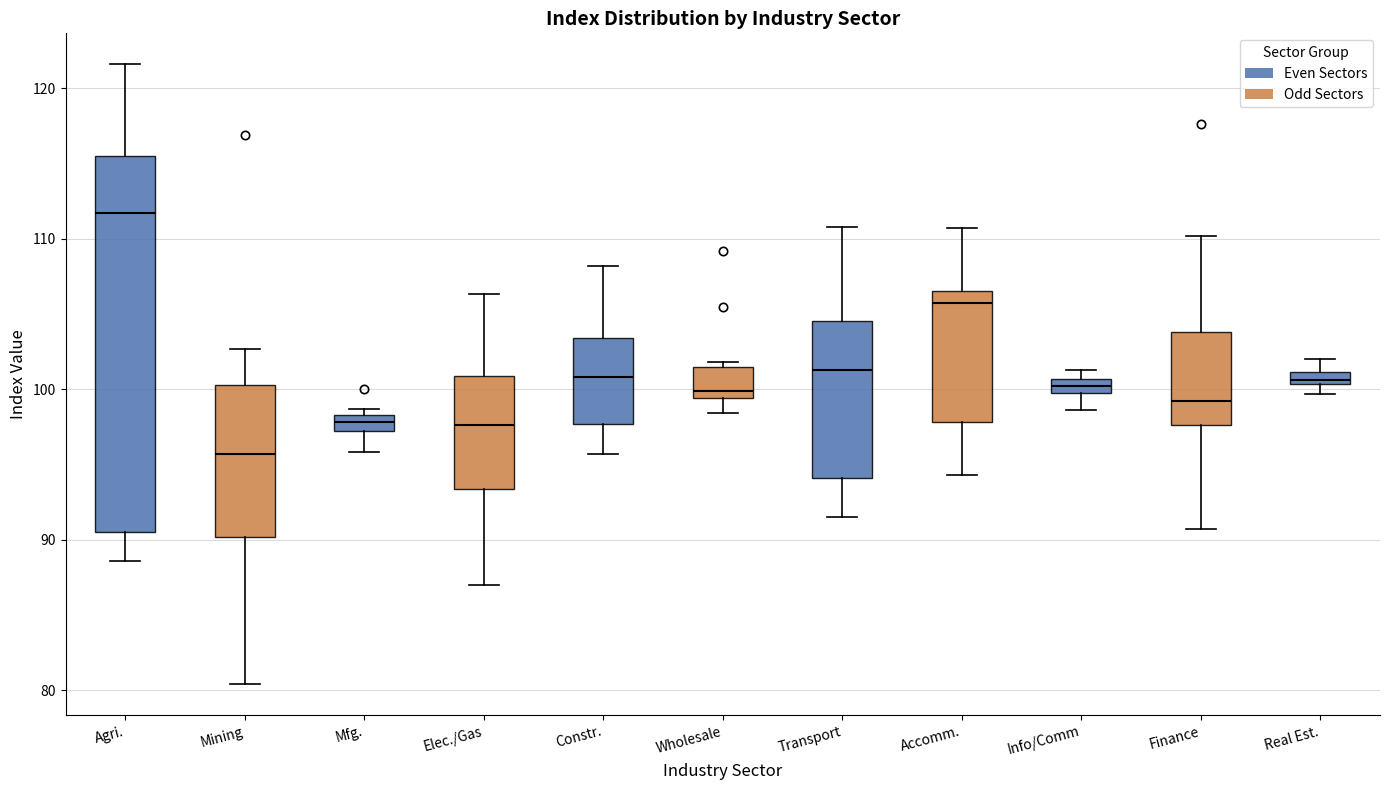

Where is the lower edge of the box for Wholesale on the y-axis? The values are not printed on the chart, so give them approximately, as read against the axis.

99